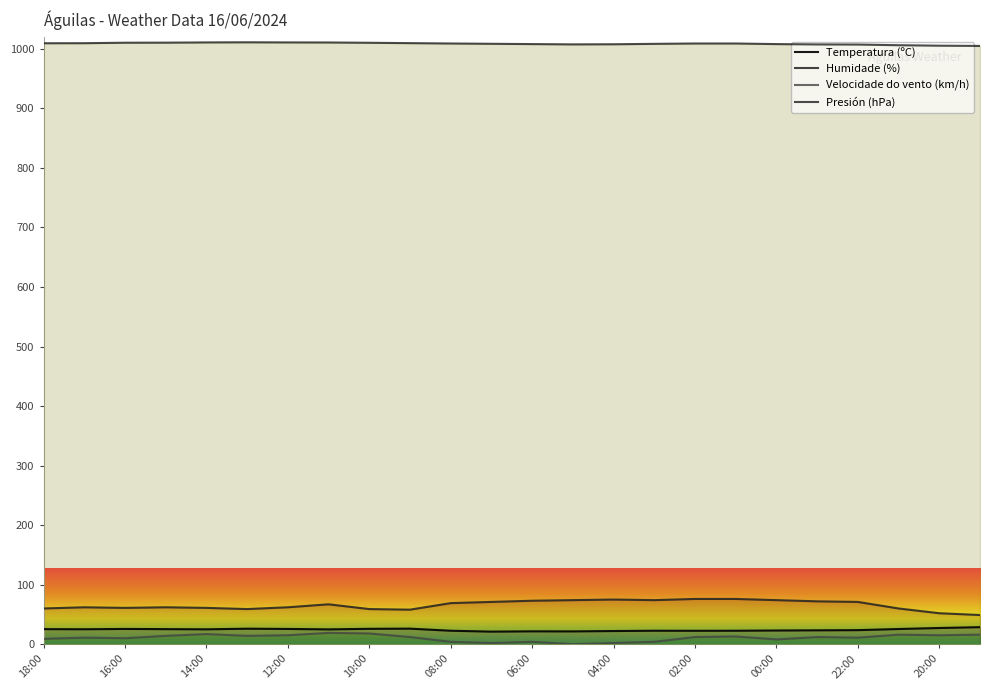

Which series has the widest spread of values?

Humidade (%)